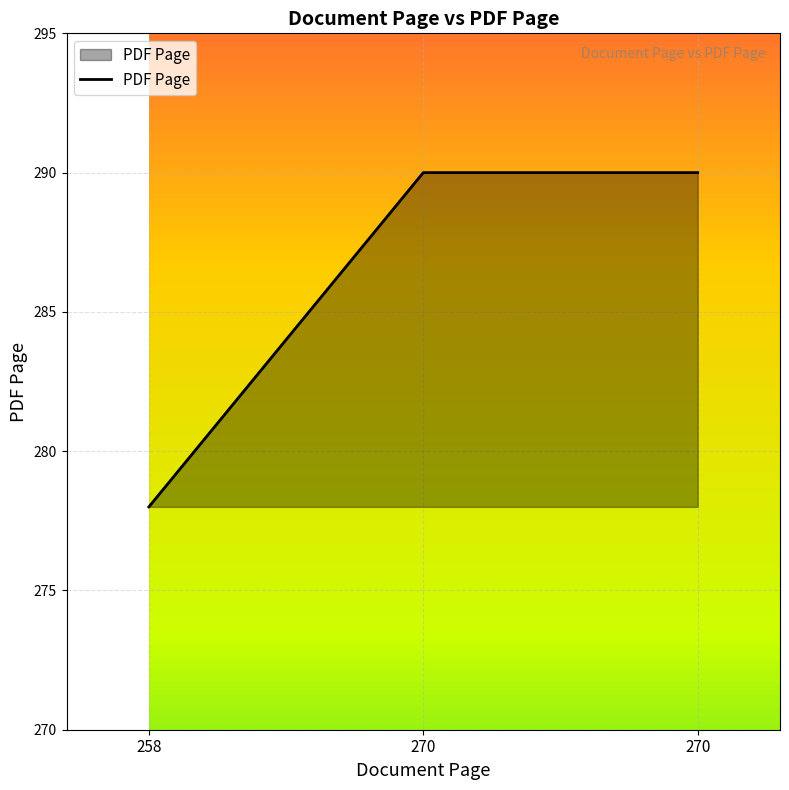

List the labels in order of value, largest first.

270, 270, 258